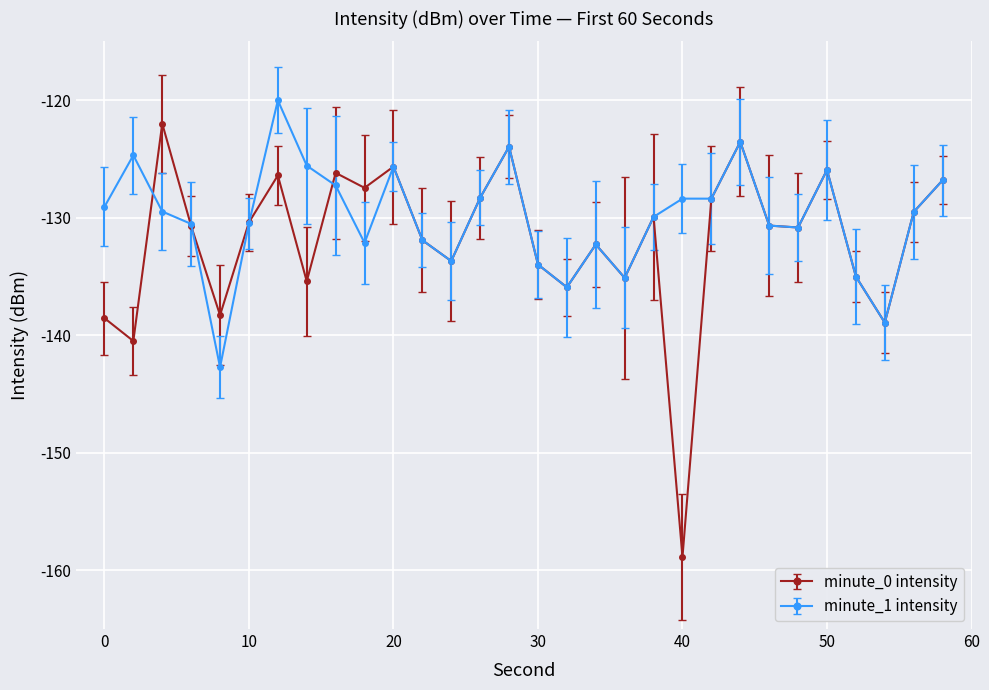

Which series has the widest spread of values?

minute_0 intensity